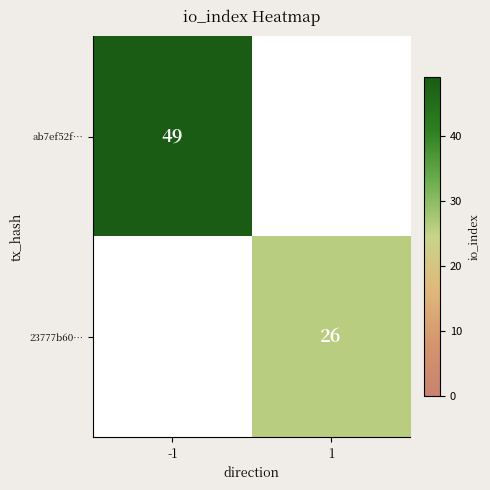

Is the value of ab7ef52f… at -1 greater than the value of 23777b60… at 1?

Yes